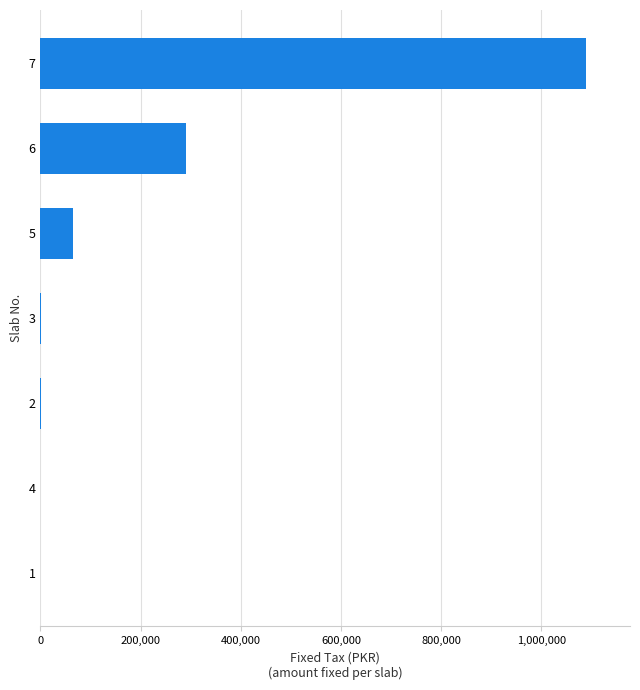

What is the ratio of the value at 6 to the value at 7?

0.3